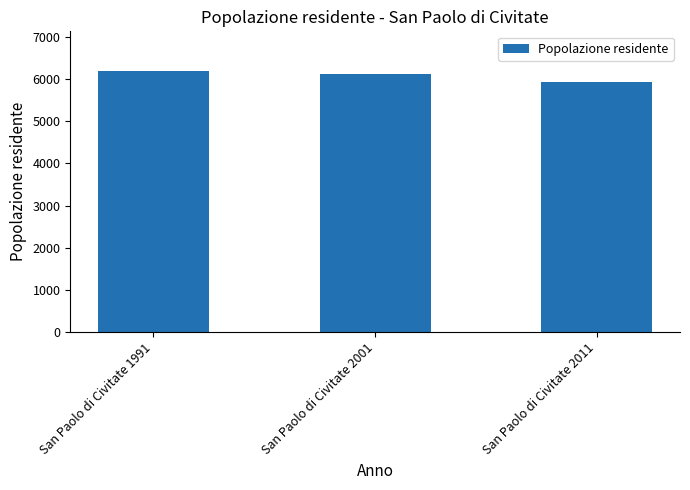

What is the value of the 2nd bar from the left?

6119